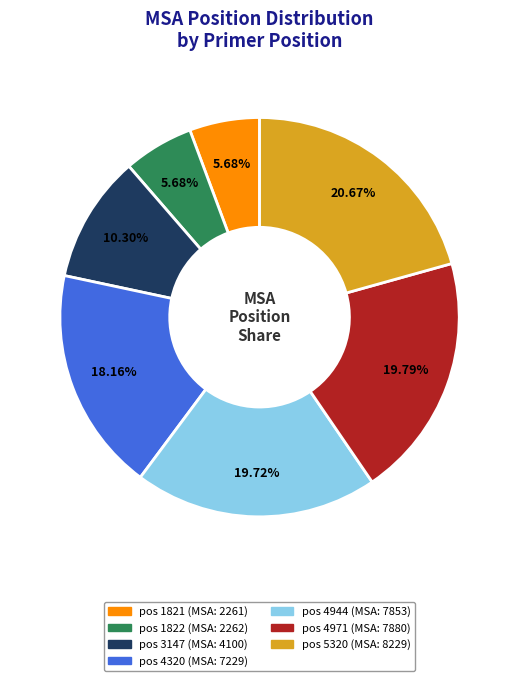

Does any single category account for the majority?

No